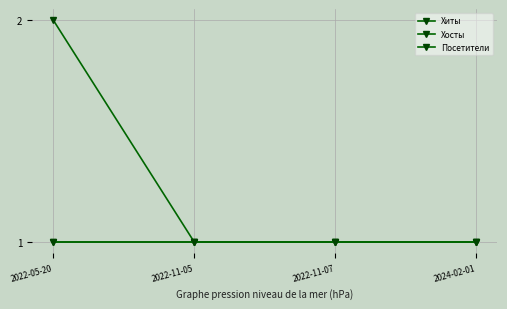

What is the total value across all series at 2022-11-07?

3